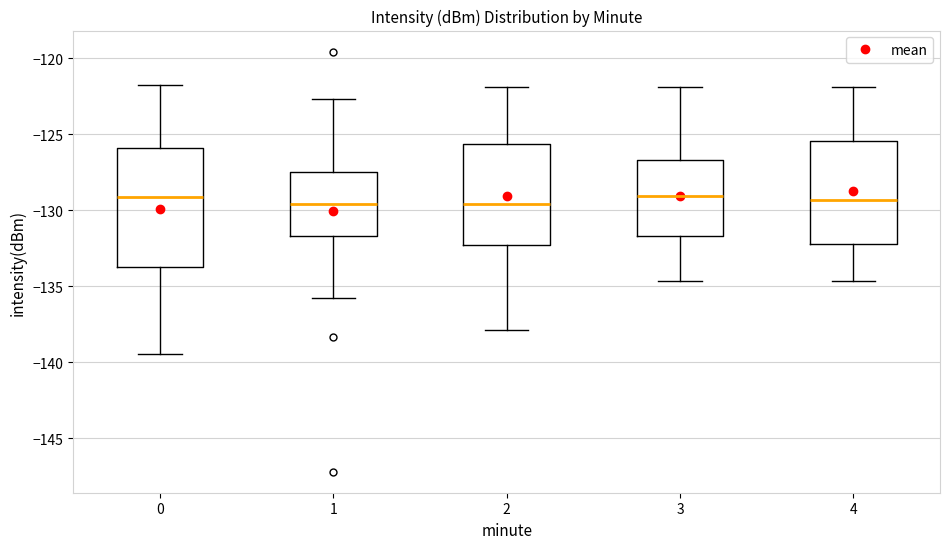

Which box is the tallest, from its lower edge to its upper edge?

0